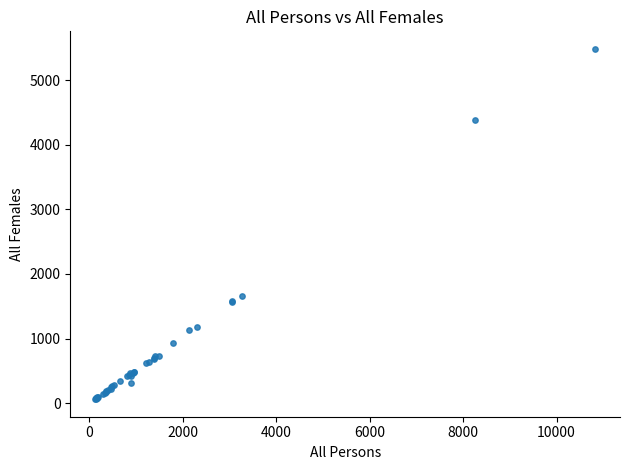

What Y value in the scatter plot is closest to 2772?

1653